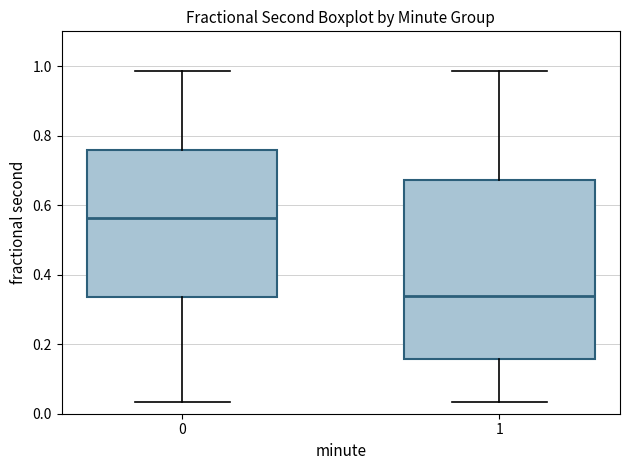

Reading left to right, read every box against the y-axis: the position of its median line, the range the box covers, and the ends of its whiskers. The values are not printed on the chart, so give them approximately, as read against the axis.

0: median 0.56, box 0.34 to 0.76, whiskers 0.04 to 0.98
1: median 0.34, box 0.16 to 0.68, whiskers 0.04 to 0.98